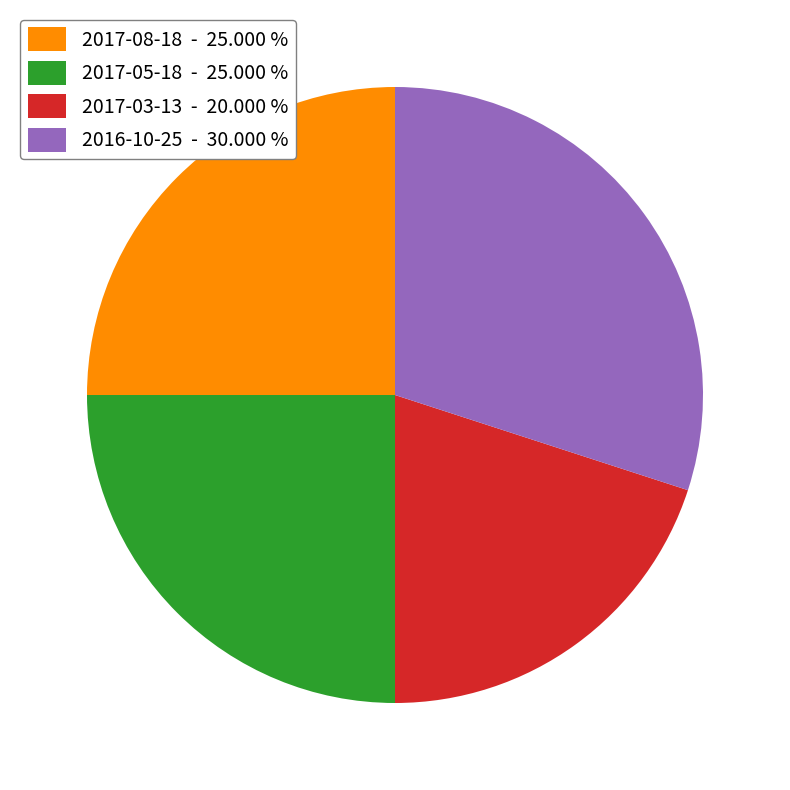

Which category has the biggest portion of the pie?

2016-10-25 - 30.000 %